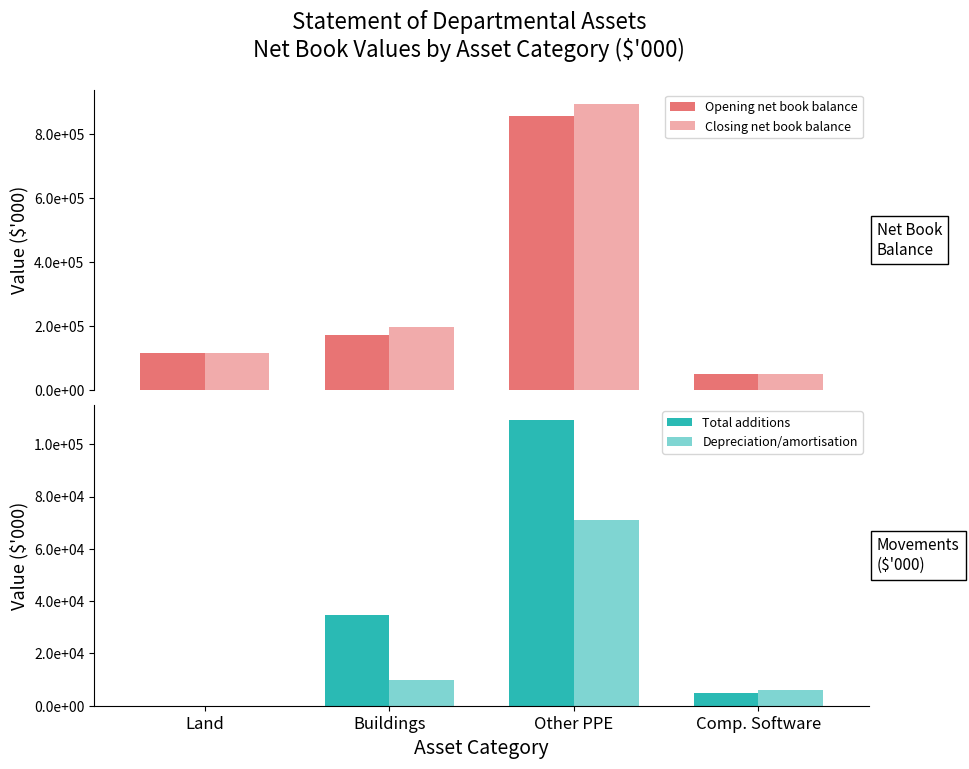

What is the average value of the Depreciation/amortisation series?

21618